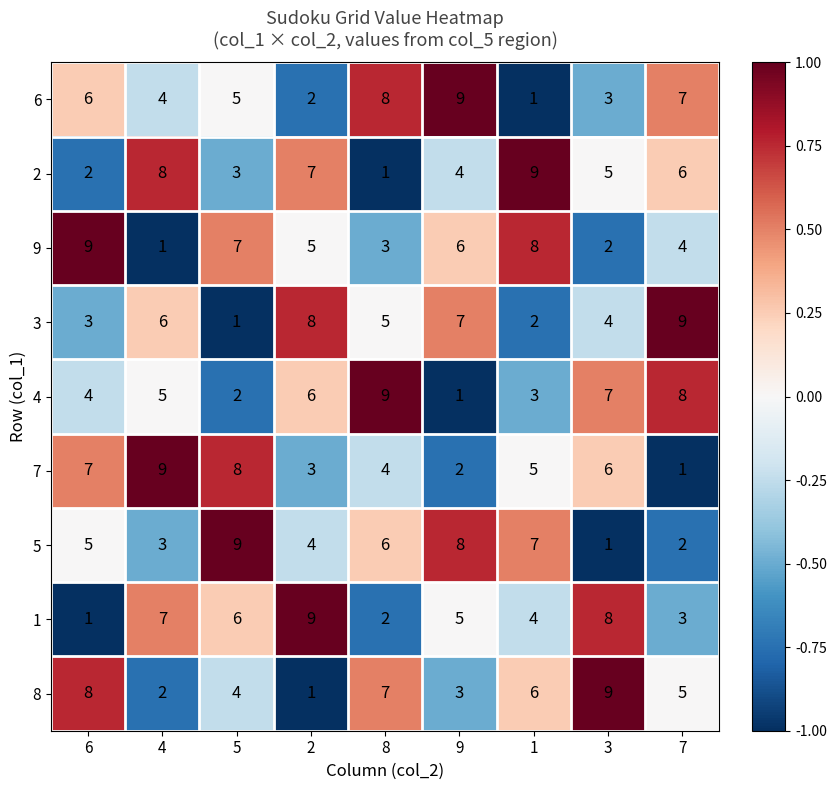

Which category has the highest value in the 9 series?

6